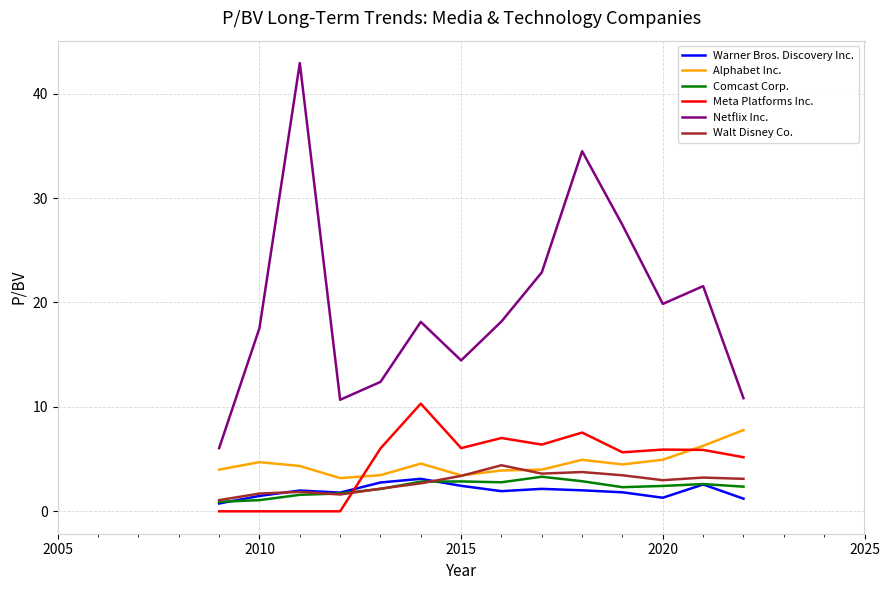

Is this an area chart (filled region under the line)?

No